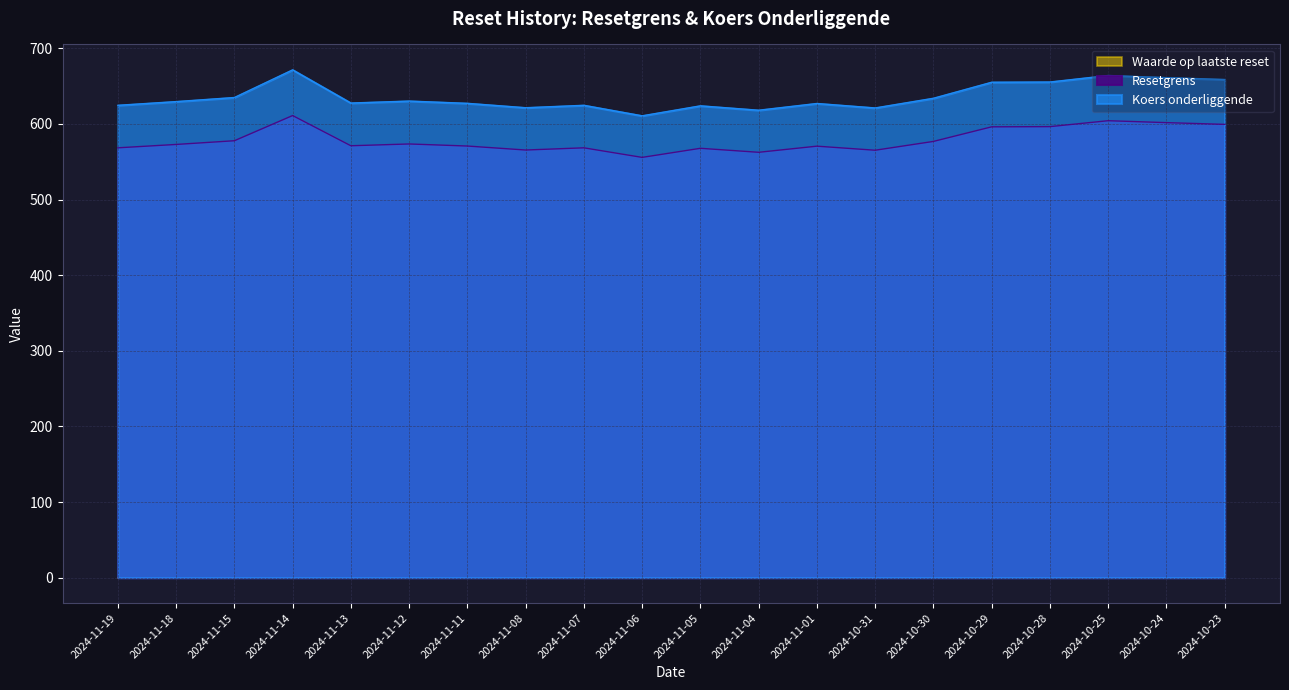

Where is the first local minimum for Koers onderliggende?

2024-11-13